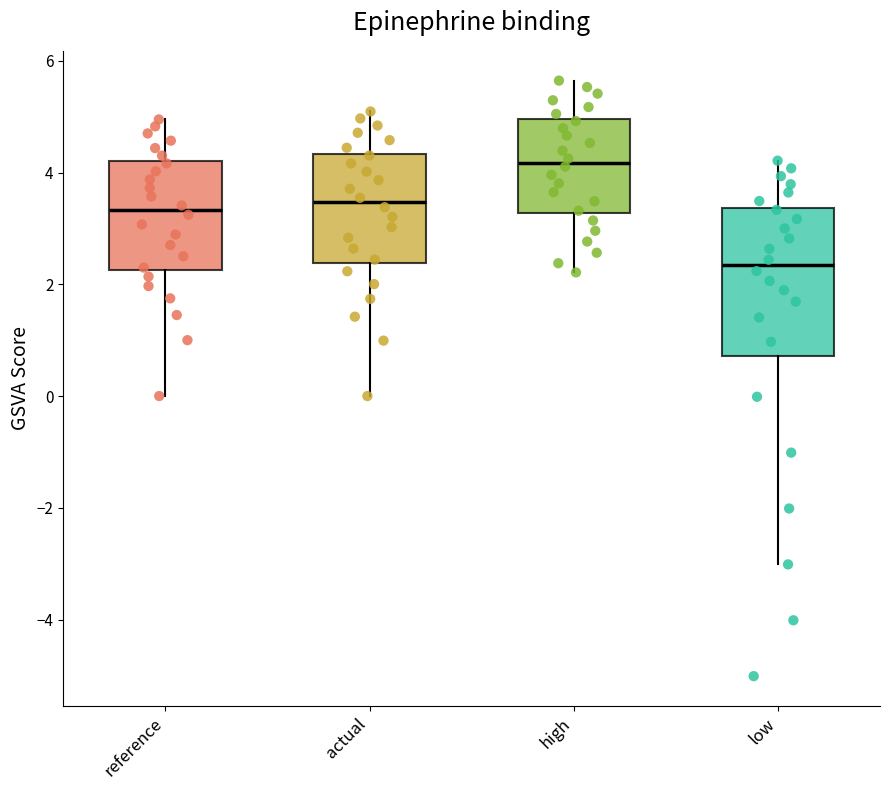

Reading left to right, transcribe this box plot: for each box, give where its median line is, the range the box spans, and where its two whiskers end, as read against the y-axis. The values are not printed on the chart, so give them approximately, as read against the axis.

reference: median 3.4, box 2.2 to 4.2, whiskers 0.0 to 5.0
actual: median 3.4, box 2.4 to 4.4, whiskers 0.0 to 5.0
high: median 4.2, box 3.2 to 5.0, whiskers 2.2 to 5.6
low: median 2.4, box 0.8 to 3.4, whiskers -3.0 to 4.2